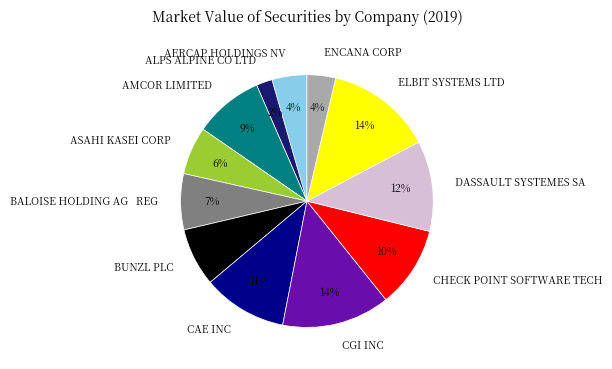

Does ELBIT SYSTEMS LTD account for over 50% of the chart?

No